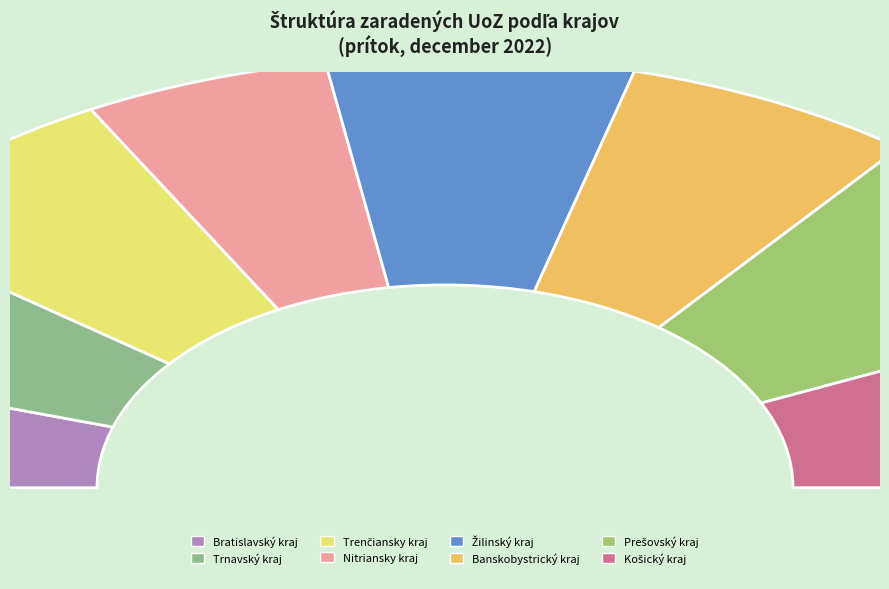

Count the number of slices in the pie.

8